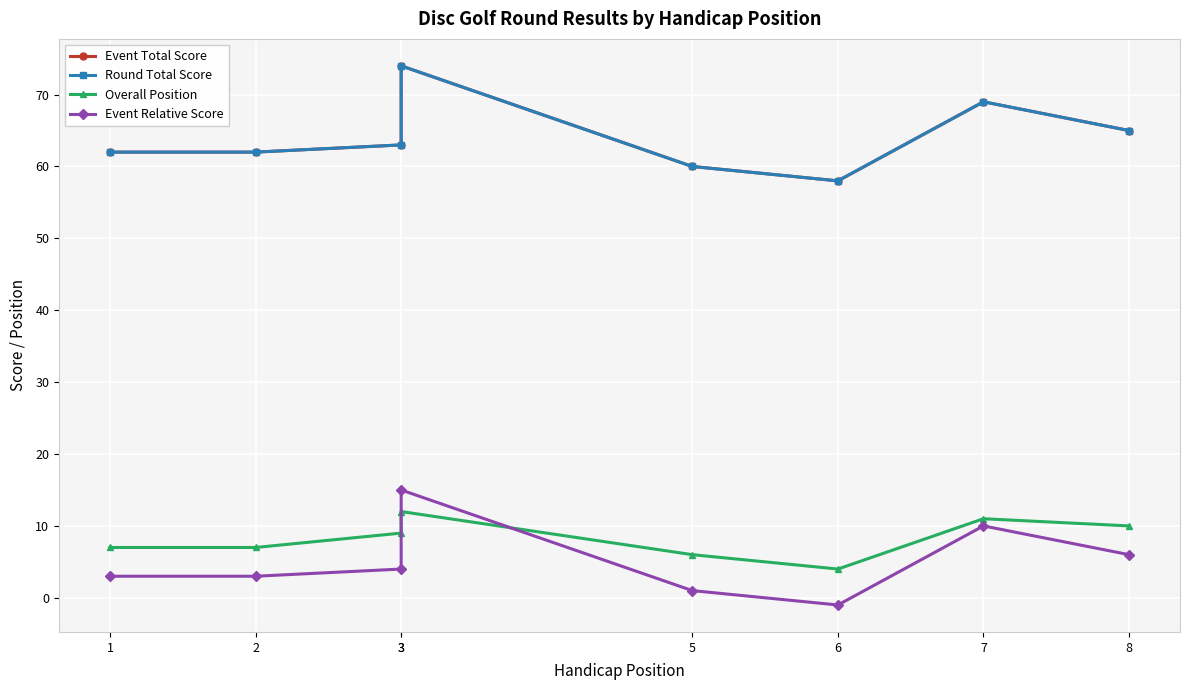

Is it true that Event Total Score equals 27 at 7?

False